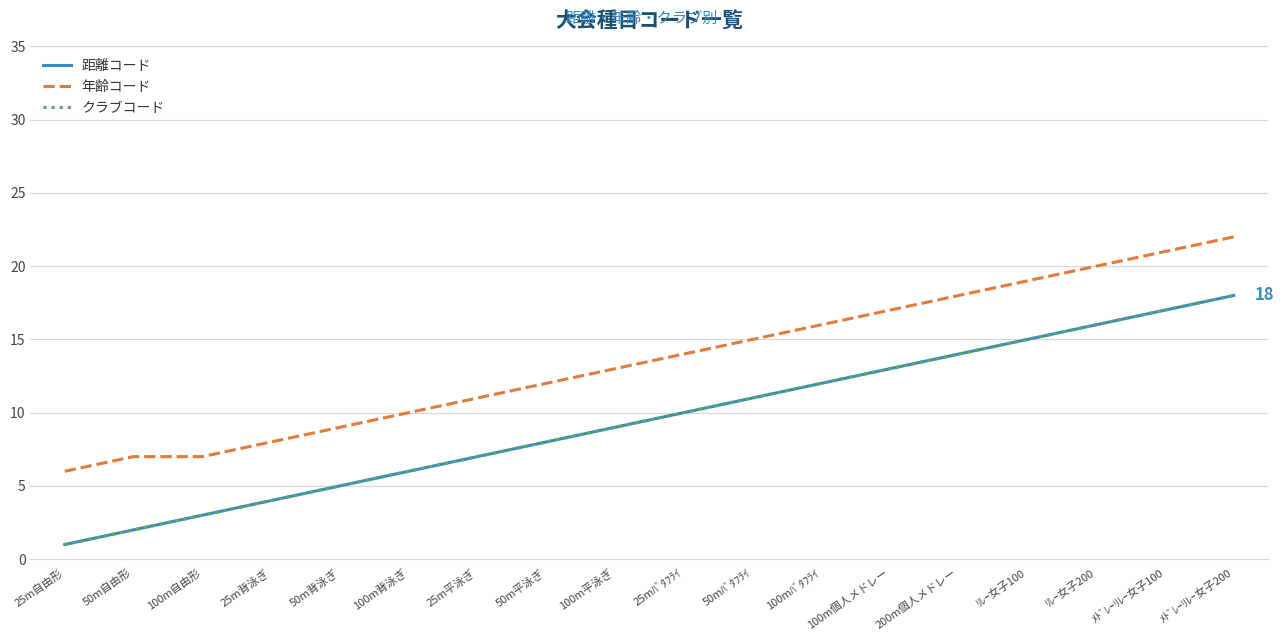

Is this an area chart (filled region under the line)?

No